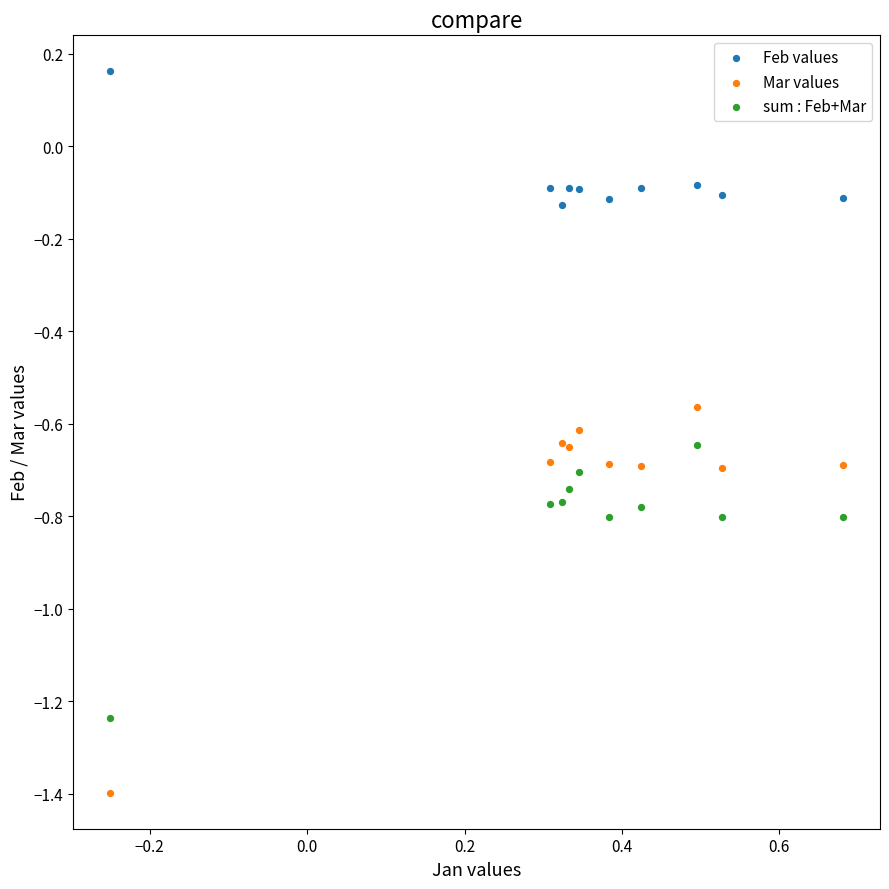

Which series has the largest Y range (max minus min)?

Mar values